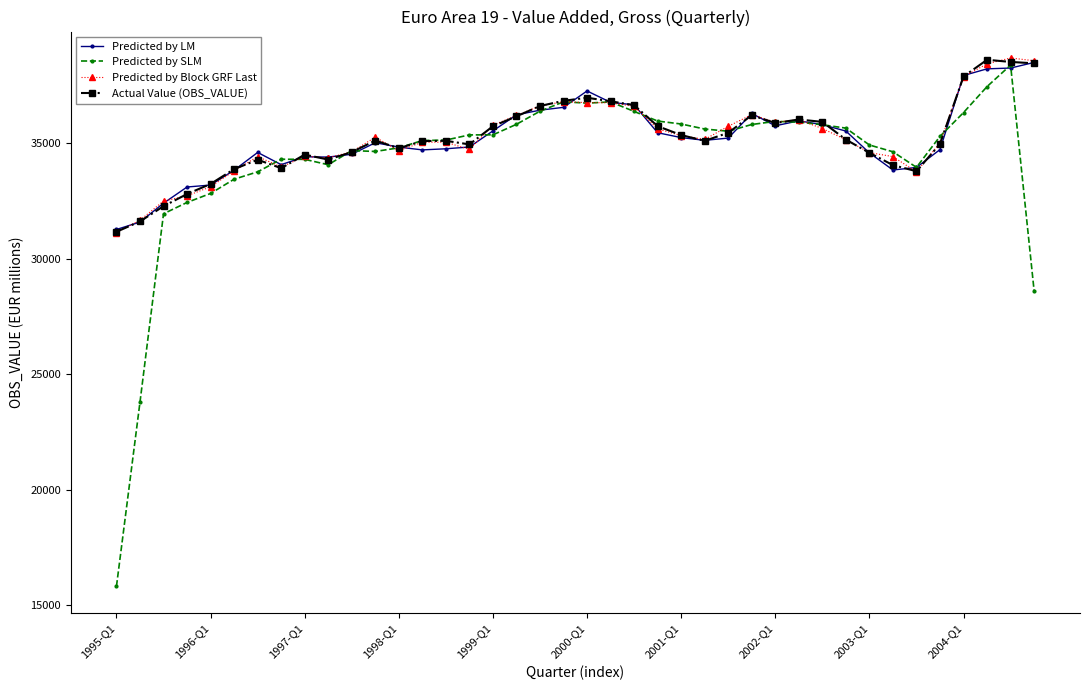

Which series has the largest range (max minus min)?

Predicted by SLM